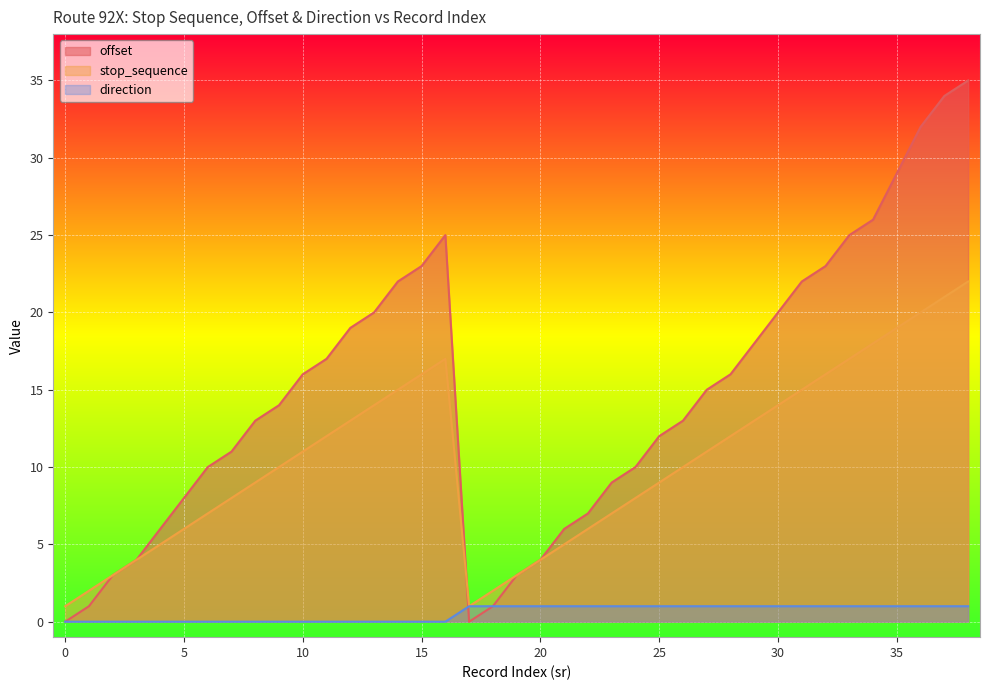

What is the spread (max minus min) of values at 11?

17